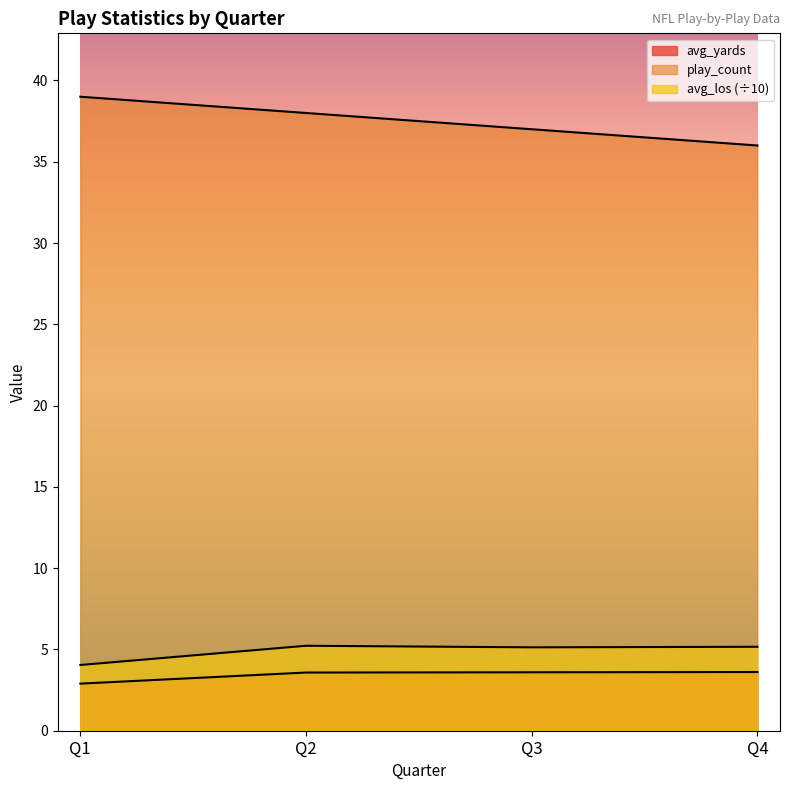

How many lines are shown in the chart?

3